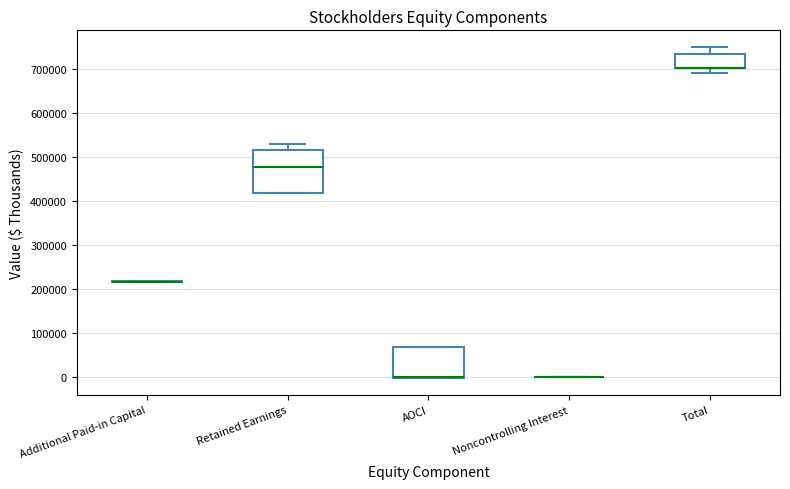

Reading left to right, transcribe this box plot: for each box, give where its median line is, the range the box spans, and where its two whiskers end, as read against the y-axis. The values are not printed on the chart, so give them approximately, as read against the axis.

Additional Paid-in Capital: box collapsed to a line at 220000, whiskers 220000 to 220000
Retained Earnings: median 480000, box 420000 to 520000, whiskers 420000 to 530000
AOCI: median 0 (drawn on the box's lower edge), box 0 to 70000, whiskers 0 to 70000
Noncontrolling Interest: box collapsed to a line at 0, whiskers 0 to 0
Total: median 700000 (drawn on the box's lower edge), box 700000 to 730000, whiskers 690000 to 750000